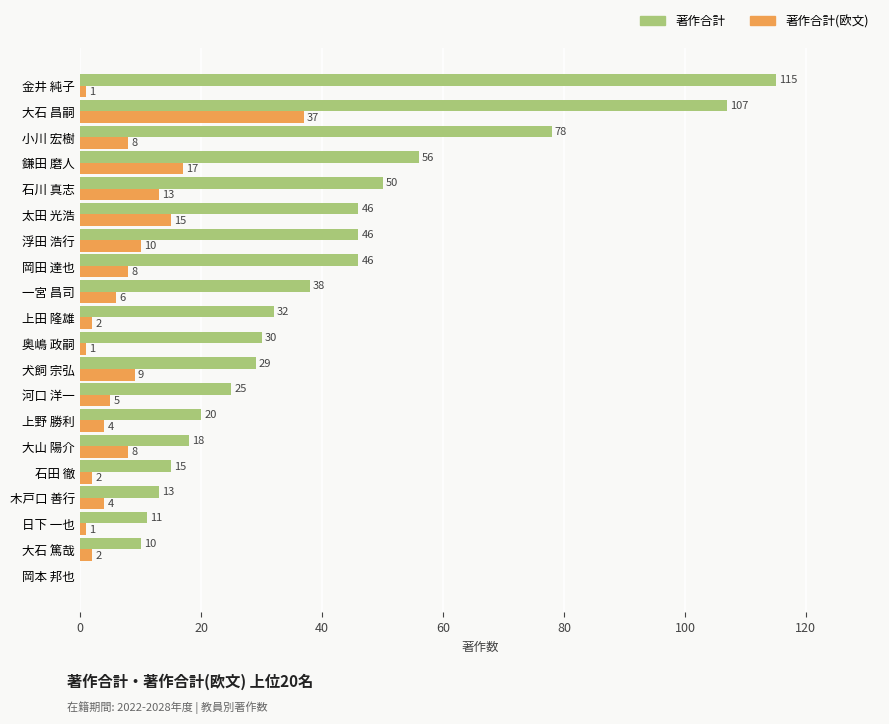

Between 石田 徹 and 太田 光浩, which series saw the biggest shift?

著作合計